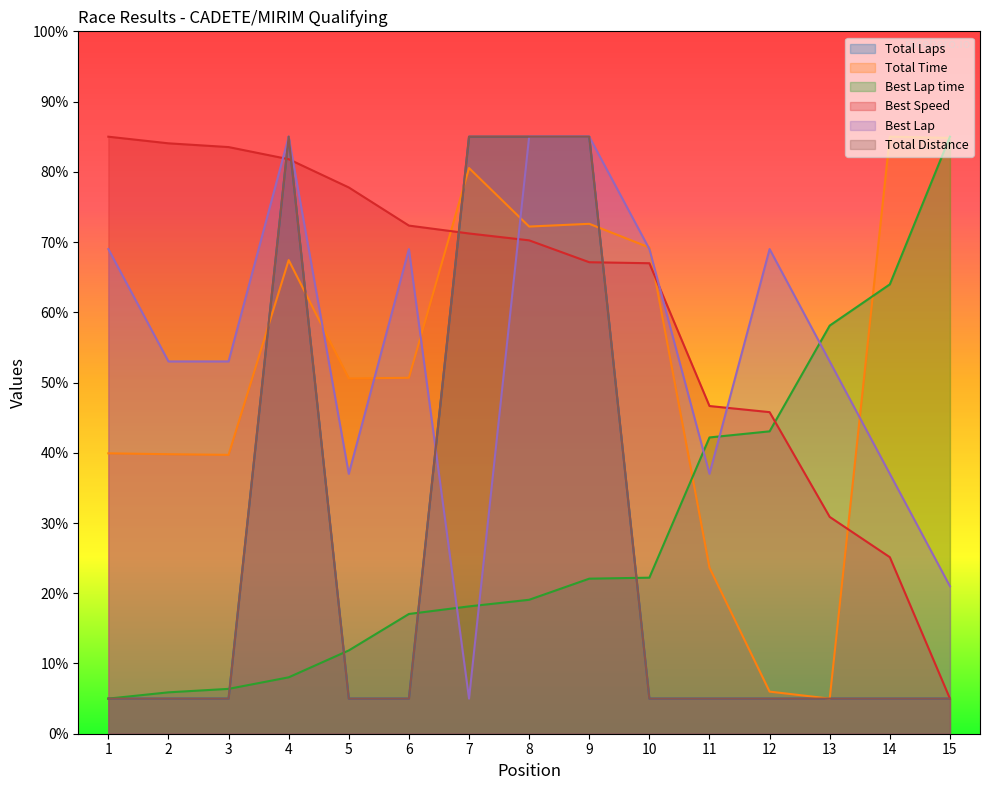

Rank the series at 12 from lowest to highest value.

Total Laps, Total Distance, Total Time, Best Lap time, Best Speed, Best Lap